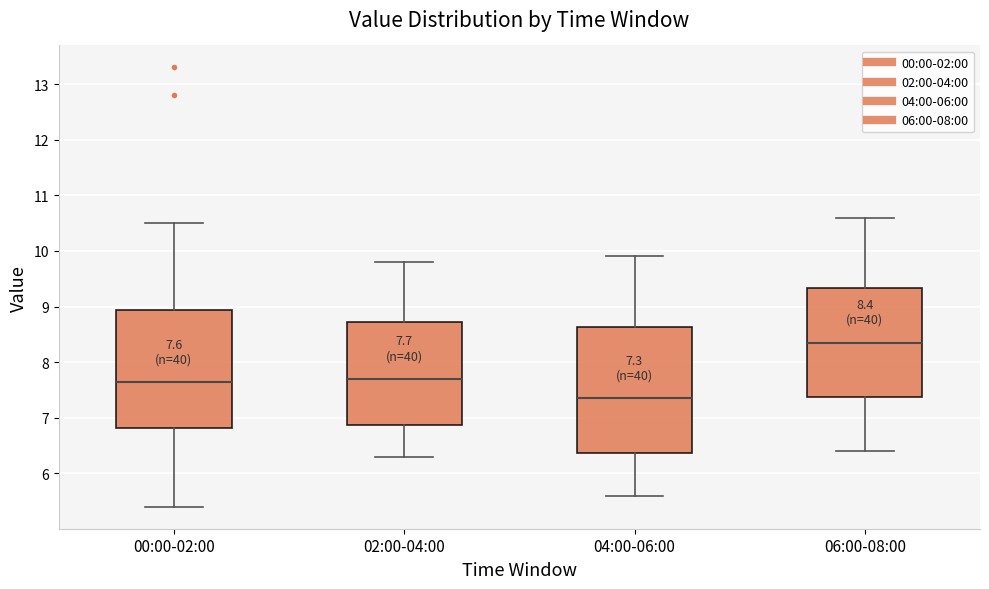

Which box is the tallest, from its lower edge to its upper edge?

04:00-06:00